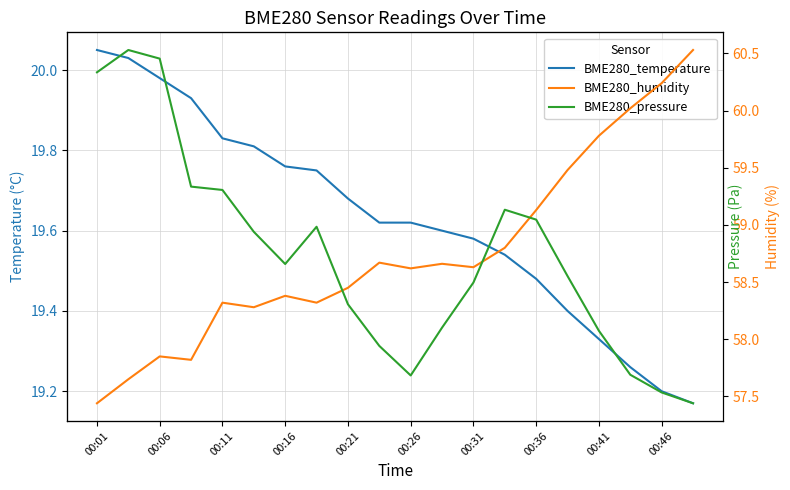

What are all the series names shown in the legend?

BME280_temperature, BME280_humidity, BME280_pressure